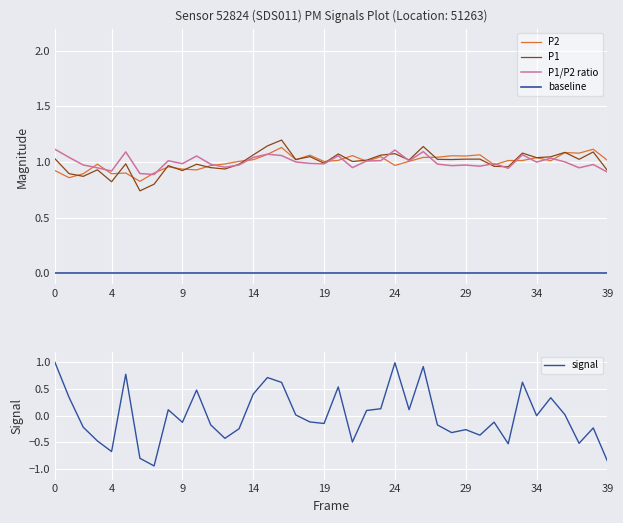

What is the difference between the maximum and minimum values in the P2 series?

0.3